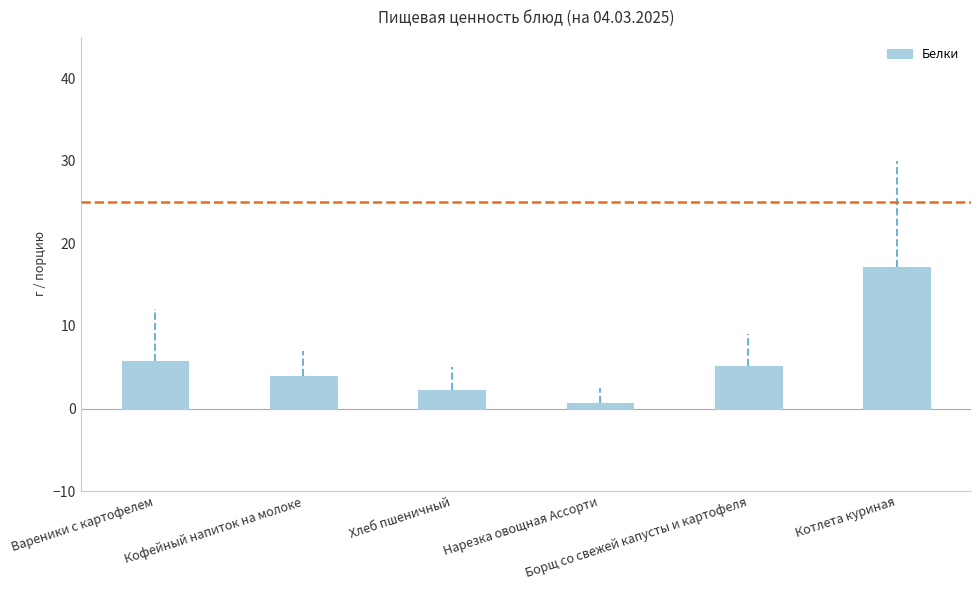

What position from the right is Вареники с картофелем?

6